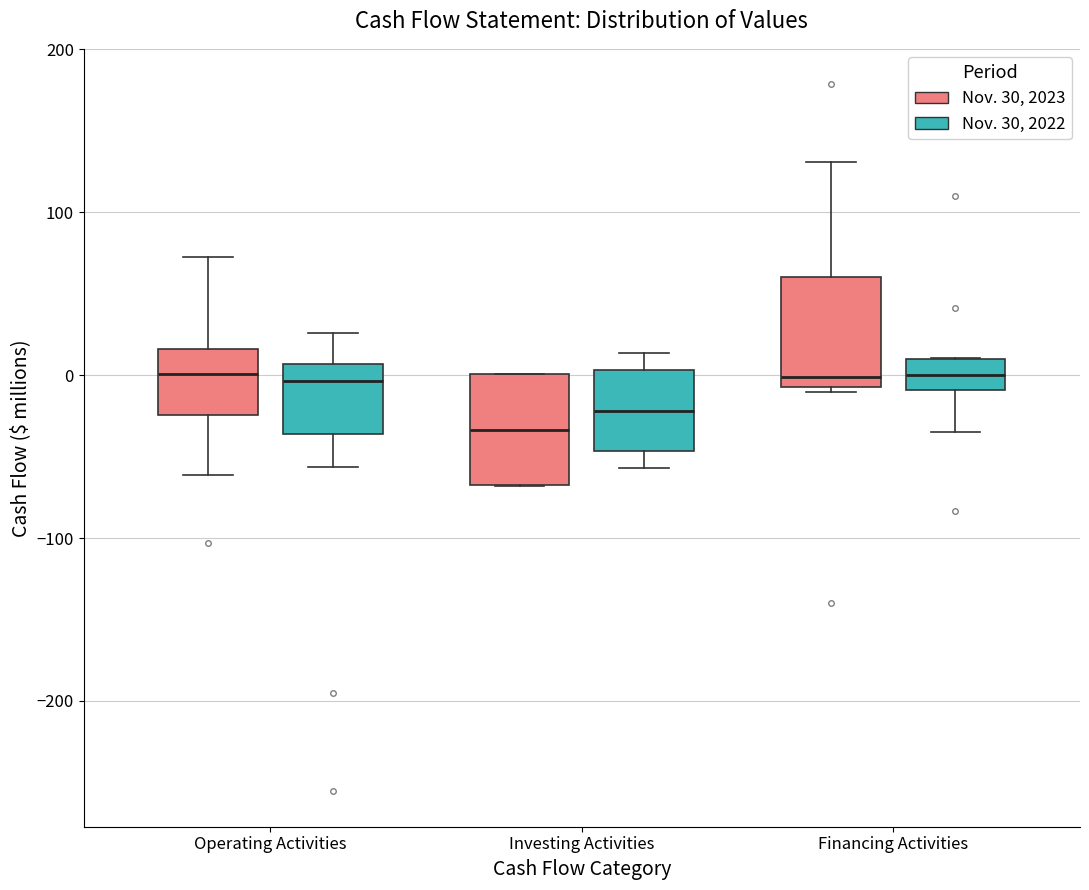

Reading left to right, transcribe this box plot: for each box, give where its median line is, the range the box spans, and where its two whiskers end, as read against the y-axis. The values are not printed on the chart, so give them approximately, as read against the axis.

Operating Activities (Nov. 30, 2023): median 0, box -20 to 20, whiskers -60 to 70
Operating Activities (Nov. 30, 2022): median 0, box -40 to 10, whiskers -60 to 30
Investing Activities (Nov. 30, 2023): median -30, box -70 to 0, whiskers -70 to 0
Investing Activities (Nov. 30, 2022): median -20, box -50 to 0, whiskers -60 to 10
Financing Activities (Nov. 30, 2023): median 0, box -10 to 60, whiskers -10 to 130
Financing Activities (Nov. 30, 2022): median 0, box -10 to 10, whiskers -30 to 10